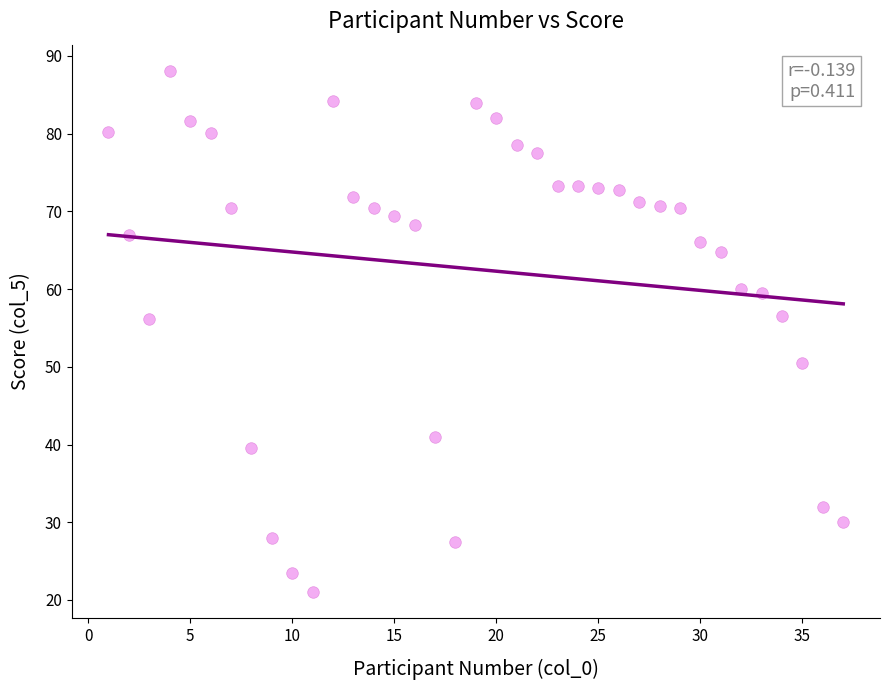

What is the range of X values (max minus min)?

36.0